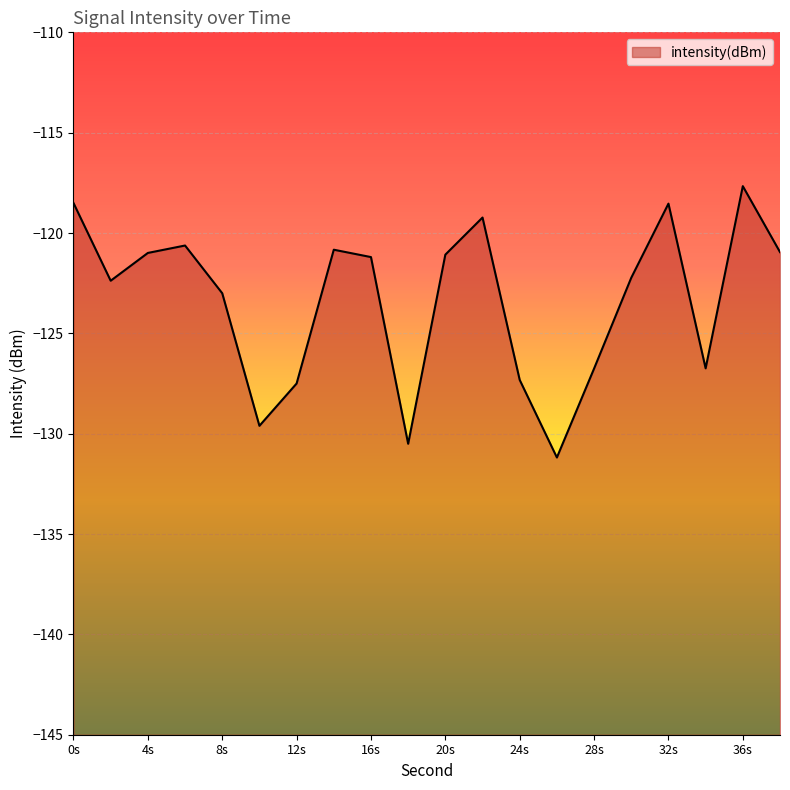

What is the maximum value shown in the chart?

-117.7